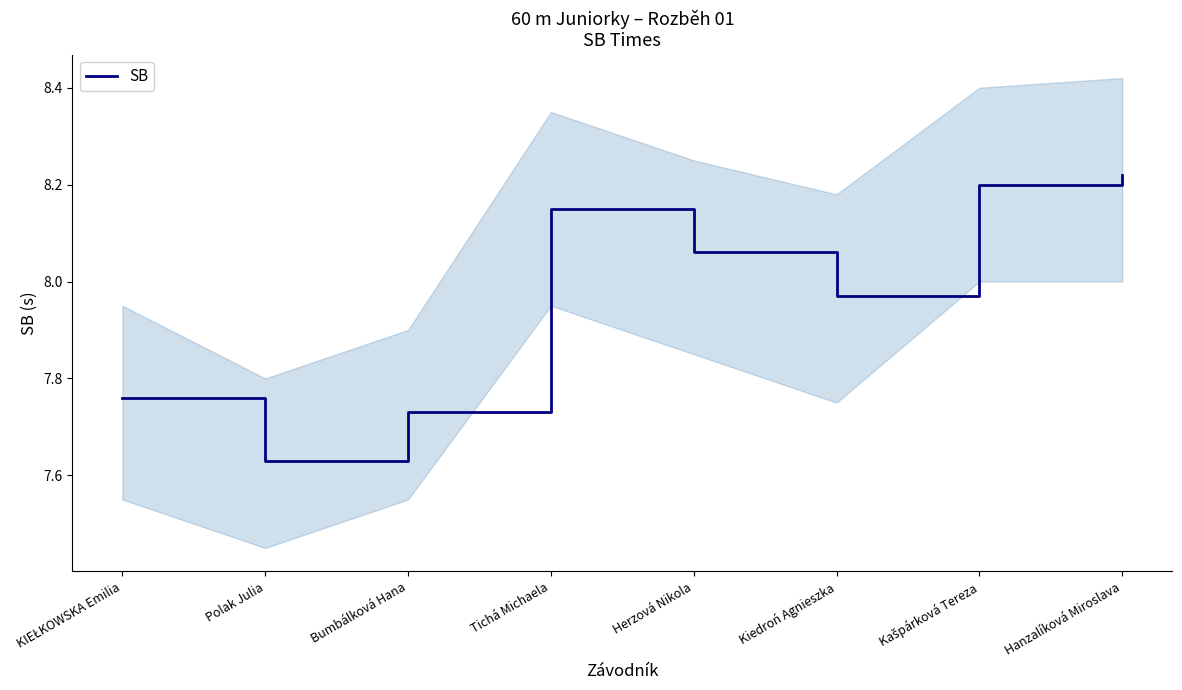

Reading left to right, transcribe all the data shown in this chart.

KIEŁKOWSKA Emilia=7.8	Polak Julia=7.6	Bumbálková Hana=7.7	Tichá Michaela=8.2	Herzová Nikola=8.1	Kiedroń Agnieszka=8.0	Kašpárková Tereza=8.2	Hanzalíková Miroslava=8.2